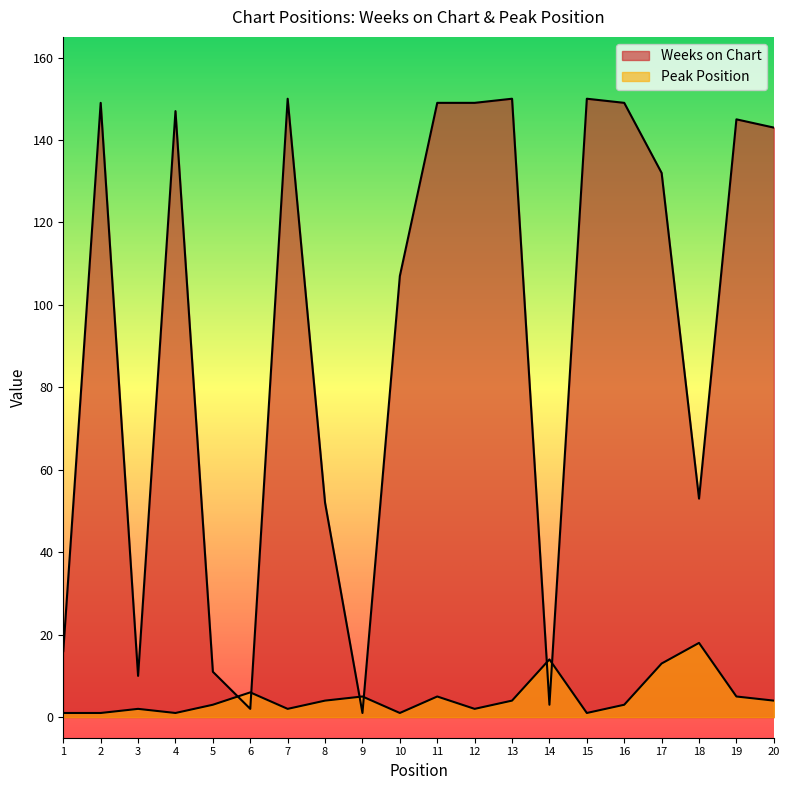

Reading left to right, list all the values displayed in this chart.

Weeks on Chart: 1=16	2=149	3=10	4=147	5=11	6=2	7=150	8=52	9=1	10=107	11=149	12=149	13=150	14=3	15=150	16=149	17=132	18=53	19=145	20=143
Peak Position: 1=1	2=1	3=2	4=1	5=3	6=6	7=2	8=4	9=5	10=1	11=5	12=2	13=4	14=14	15=1	16=3	17=13	18=18	19=5	20=4